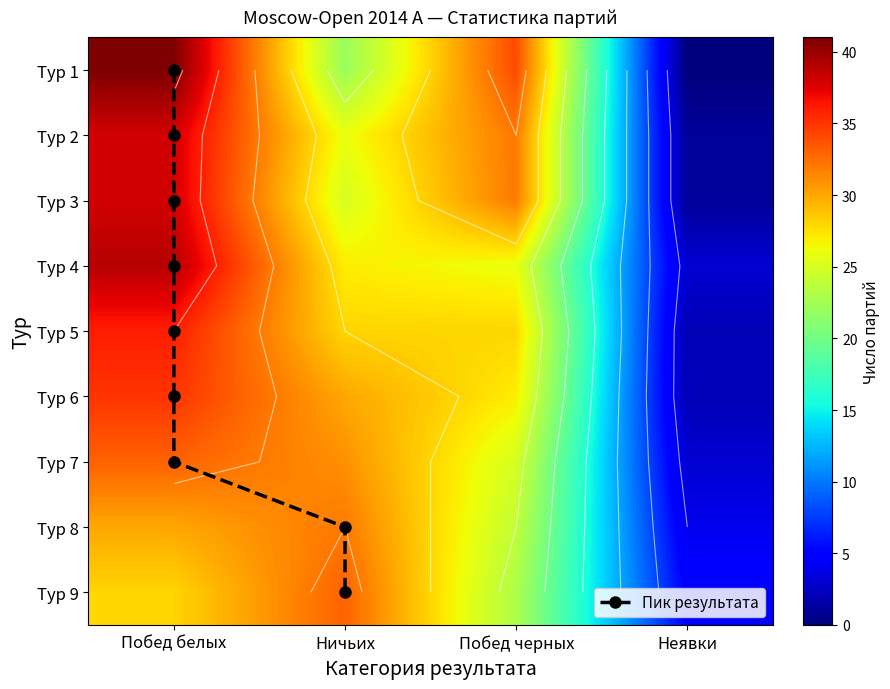

What is the maximum value shown in the chart?

41